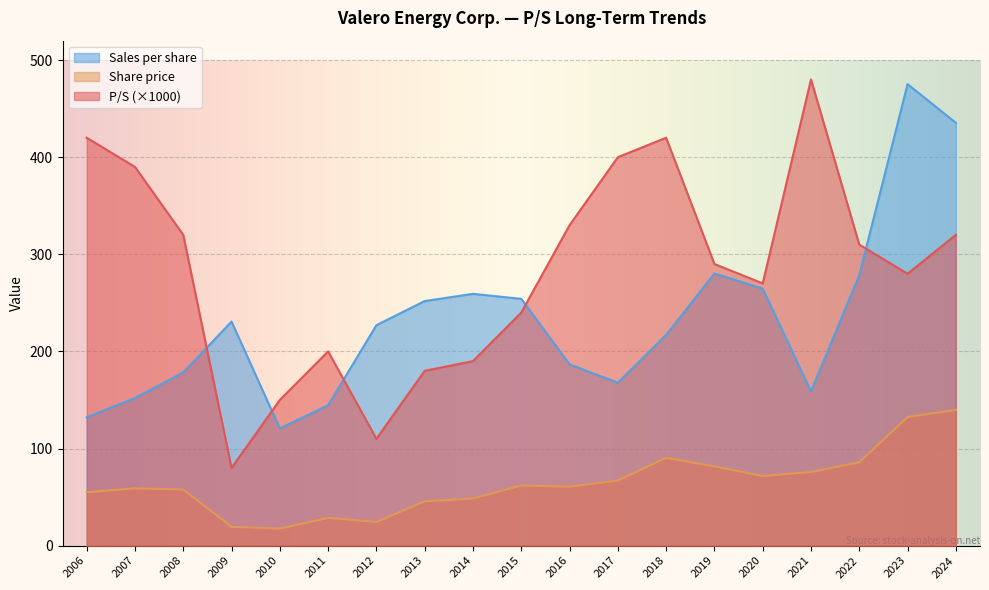

How many distinct data groups are displayed?

3